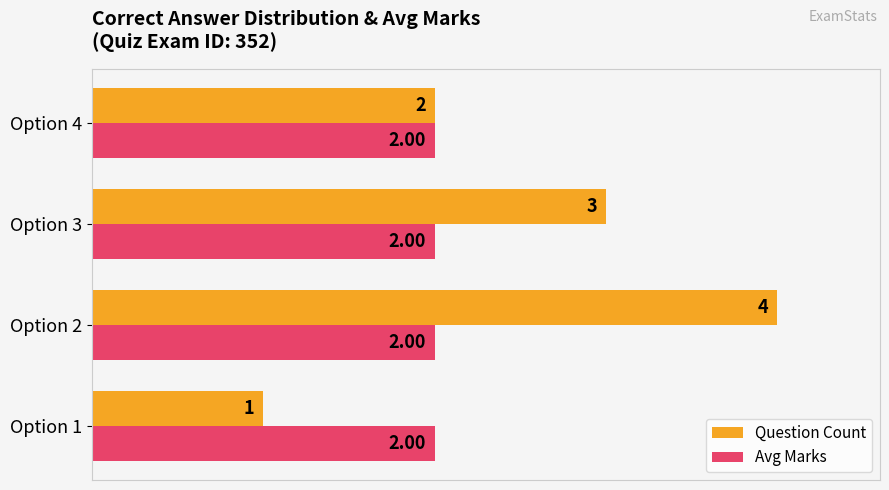

At which category does the chart reach its peak across all series?

Option 2